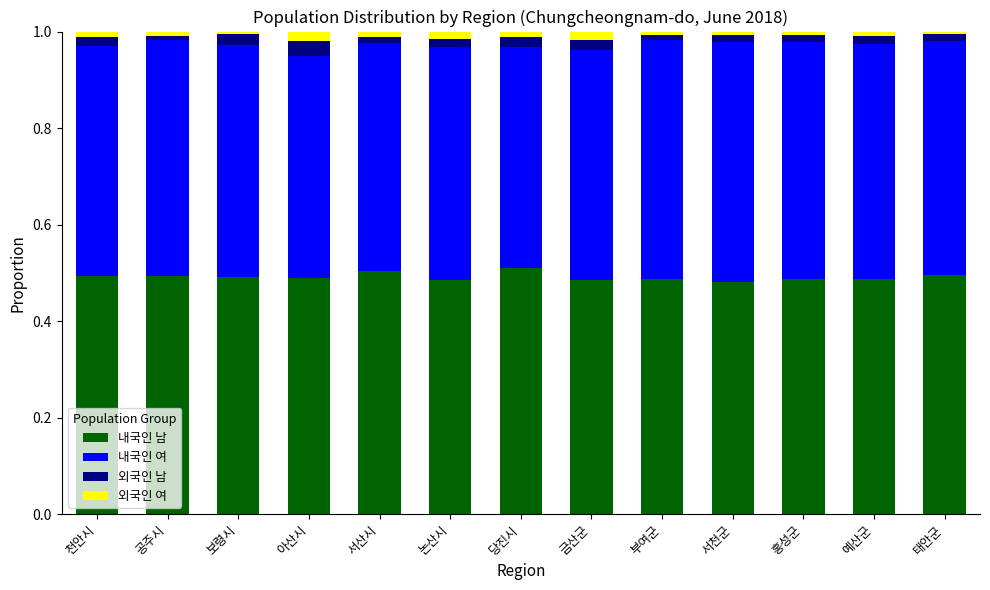

At which category is the sum across all series the highest?

천안시